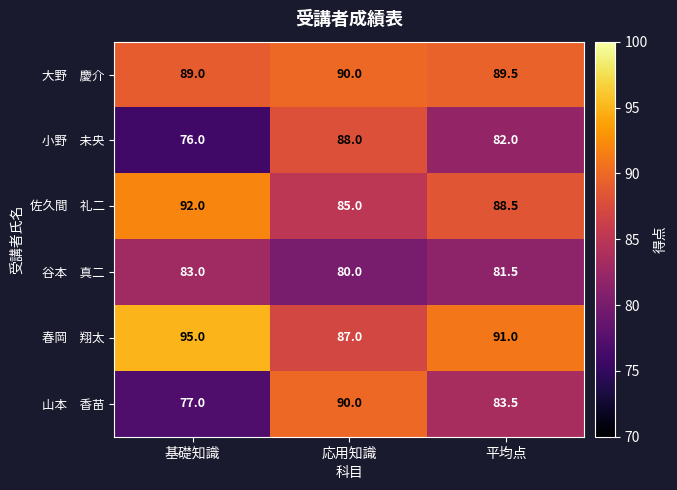

Count the number of categories in the chart.

3